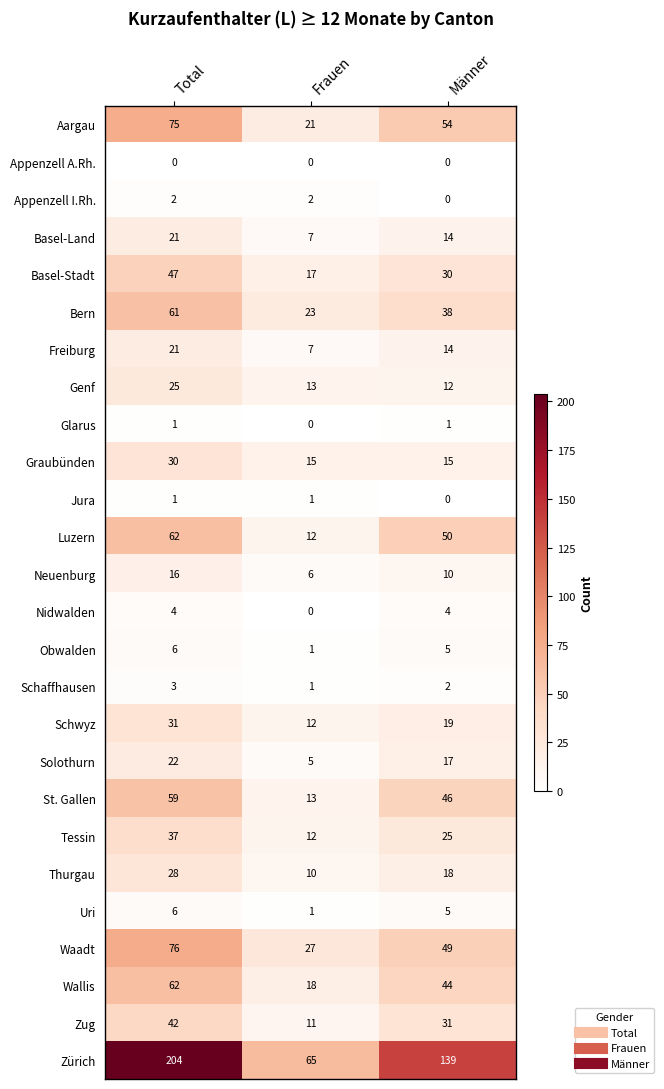

What is the difference between the second highest and minimum values in the Schwyz series?

7